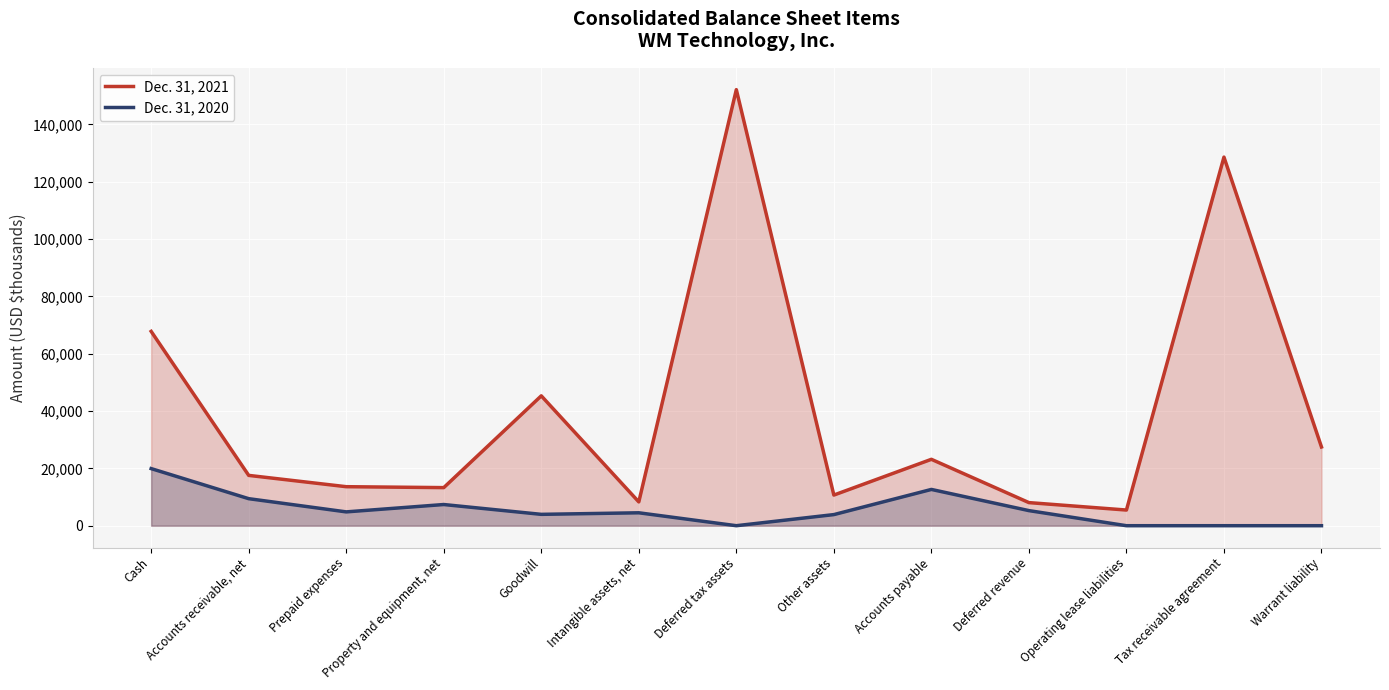

The Dec. 31, 2021 series shows 13607 at Prepaid expenses. True or false?

True